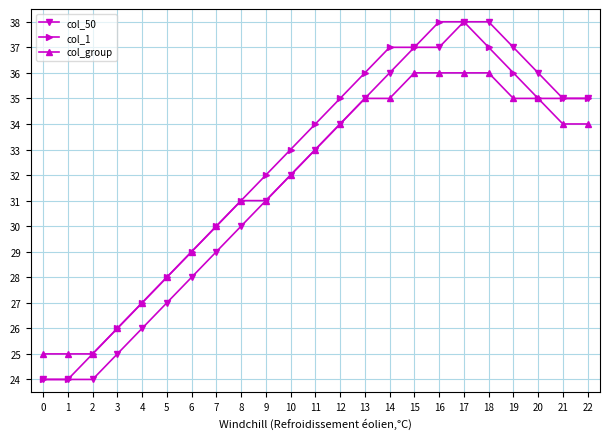

At which category is the sum across all series the highest?

17